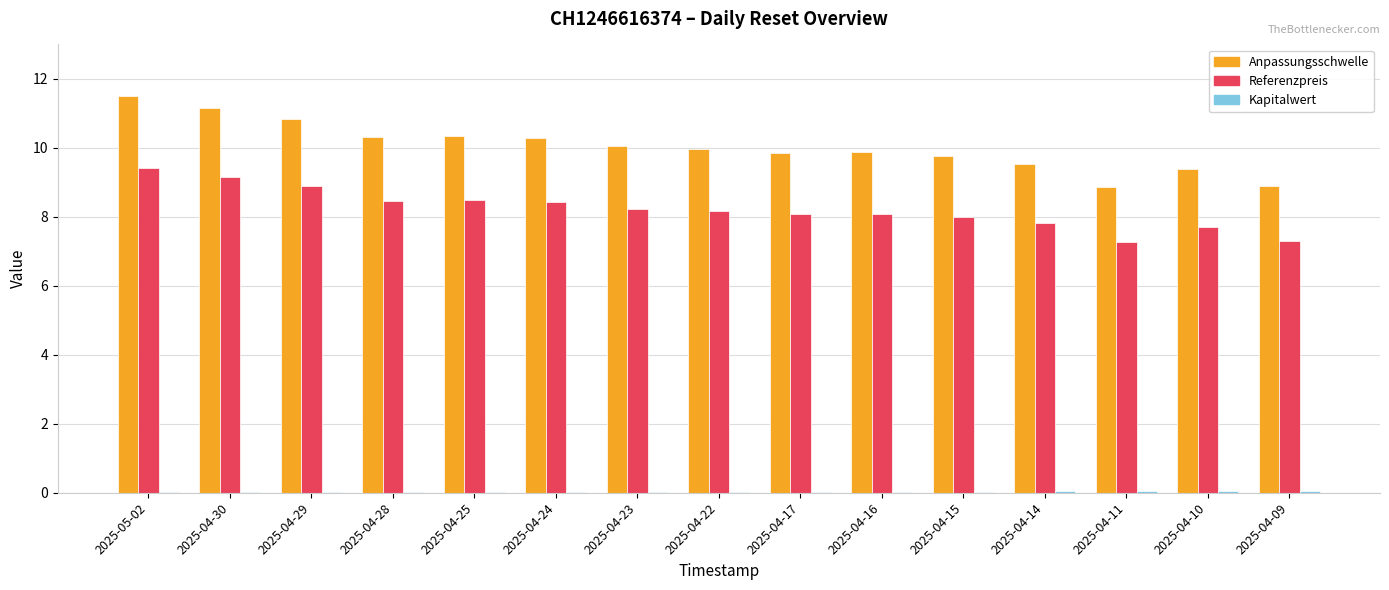

What is the greatest value displayed?

11.5